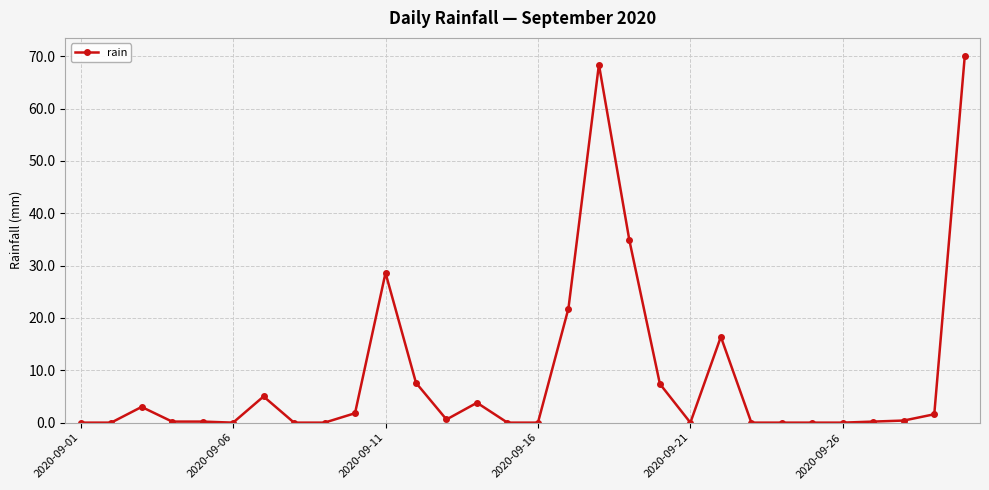

What is the greatest value displayed?

70.0